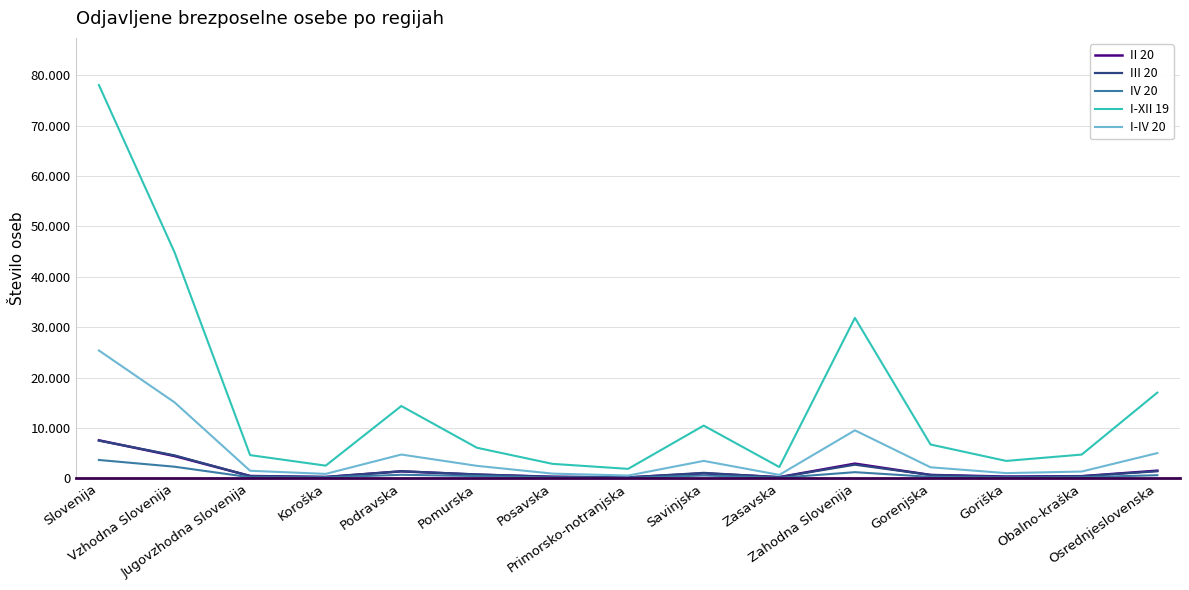

Is it true that I-XII 19 equals 6052 at Osrednjeslovenska?

False